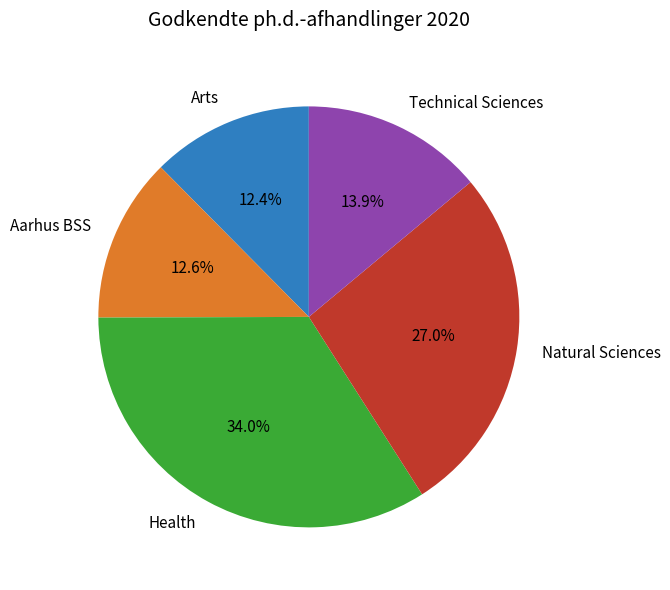

What percentage is NOT represented by Natural Sciences?

73.0%